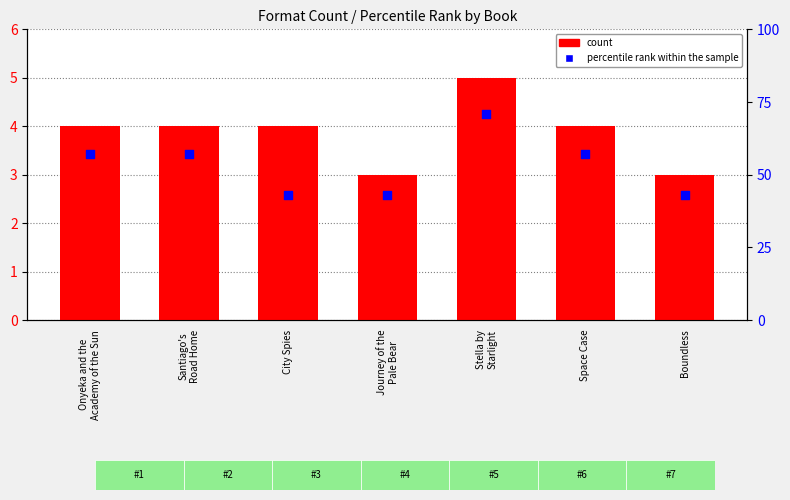

At how many categories does at least one series exceed 22?

7